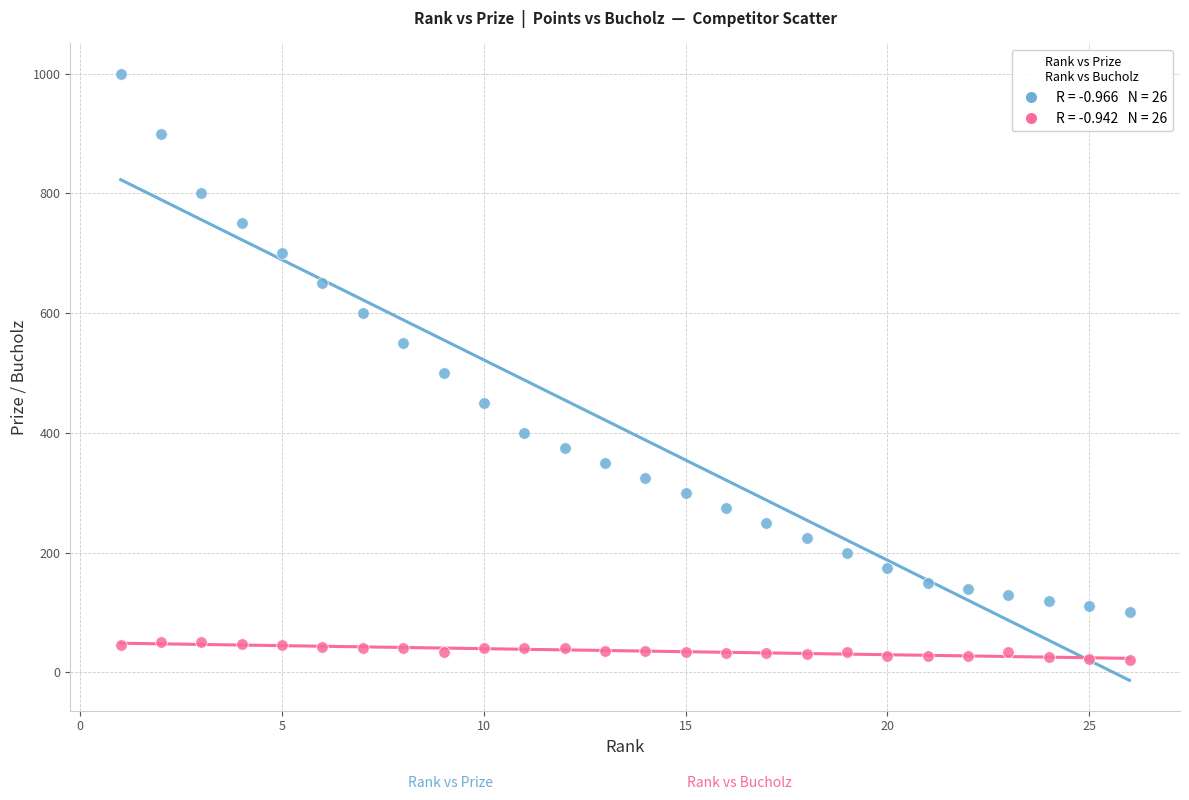

Across all data points, what is the range of Y values (max minus min)?

980